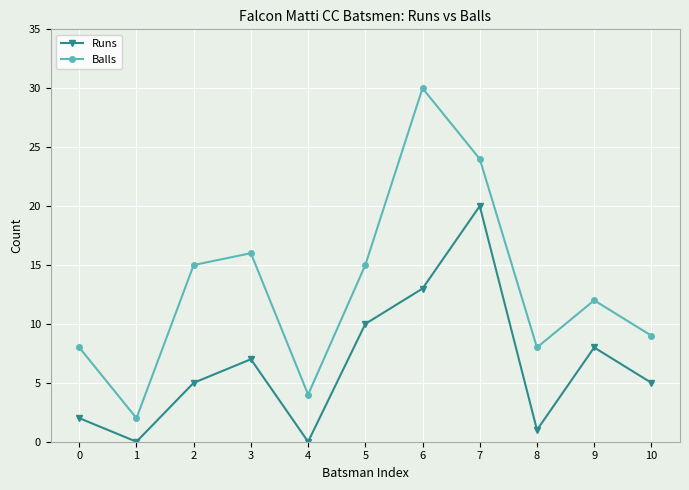

Rank the series at 2 from highest to lowest value.

Balls, Runs